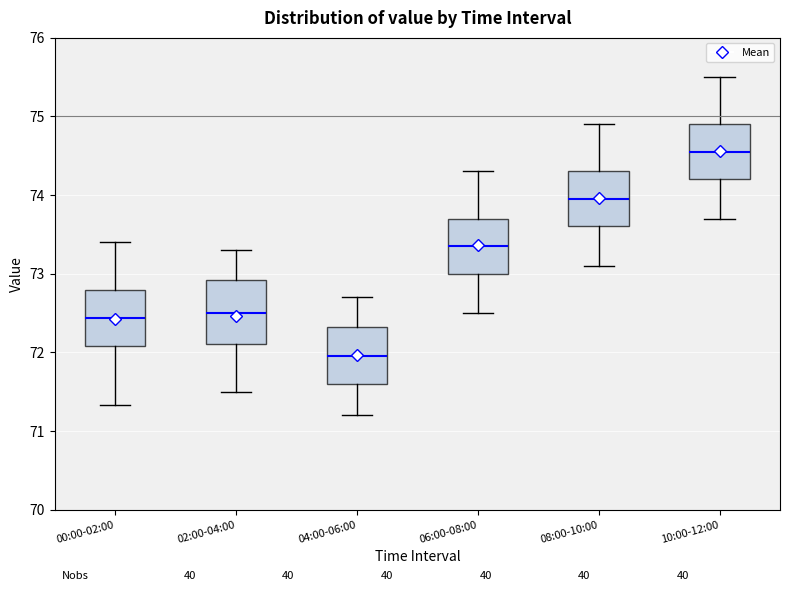

Which box has the highest median line?

10:00-12:00